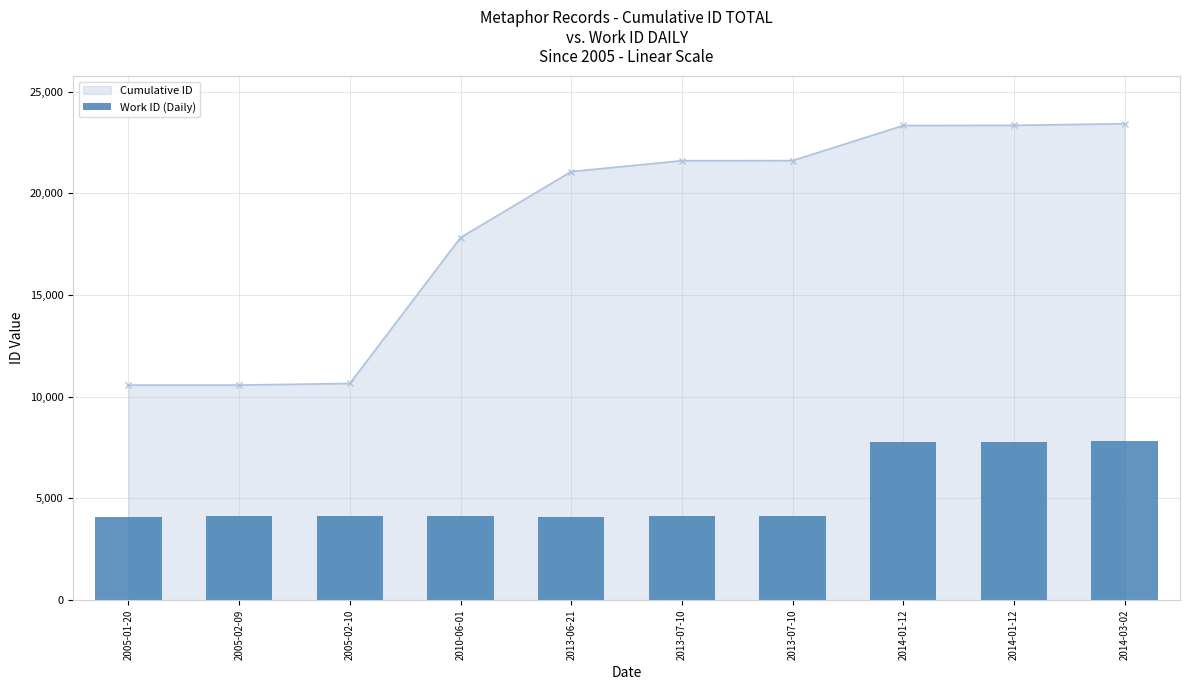

At which category does the chart reach its minimum across all series?

2005-01-20